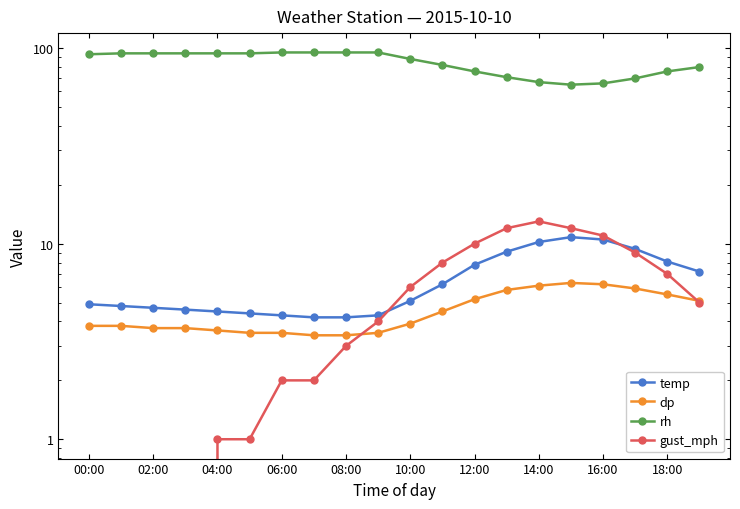

Does the chart display data point markers on the line(s)?

Yes